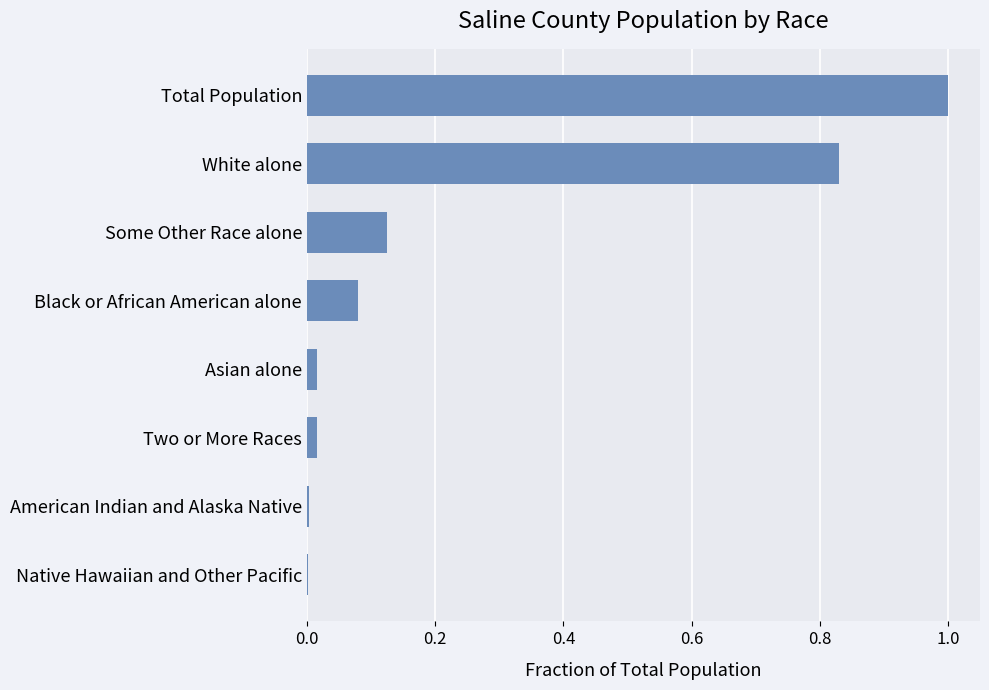

How many data points does each series have?

8